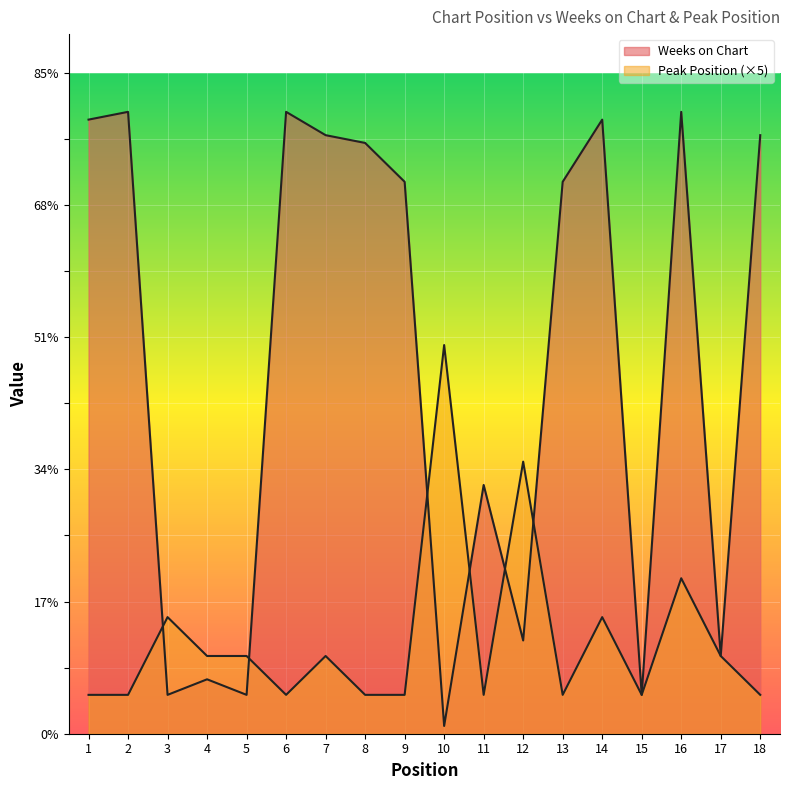

Reading left to right, what are all the values shown in this chart?

Weeks on Chart: 1=79	2=80	3=5	4=7	5=5	6=80	7=77	8=76	9=71	10=1	11=32	12=12	13=71	14=79	15=5	16=80	17=10	18=77
Peak Position: 1=5	2=5	3=15	4=10	5=10	6=5	7=10	8=5	9=5	10=50	11=5	12=35	13=5	14=15	15=5	16=20	17=10	18=5